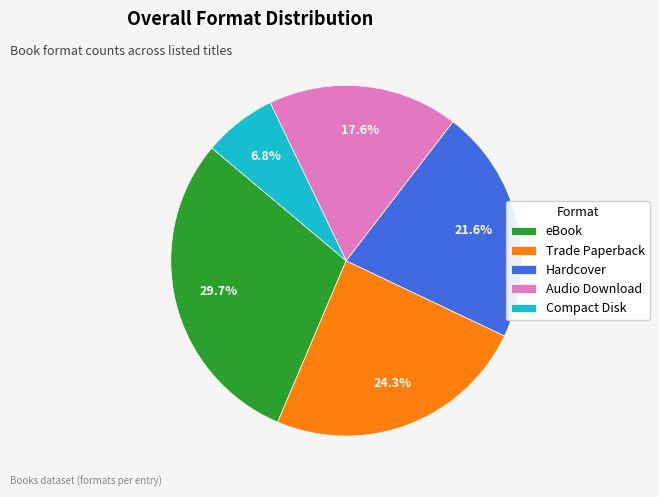

What is the smallest slice in the pie chart?

Compact Disk